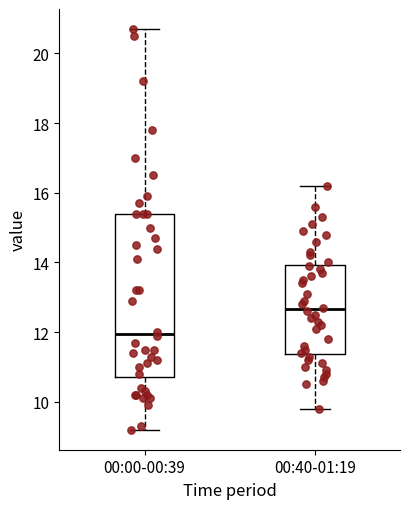

Where does the median line of the box for 00:40-01:19 sit on the y-axis? The values are not printed on the chart, so give them approximately, as read against the axis.

12.6